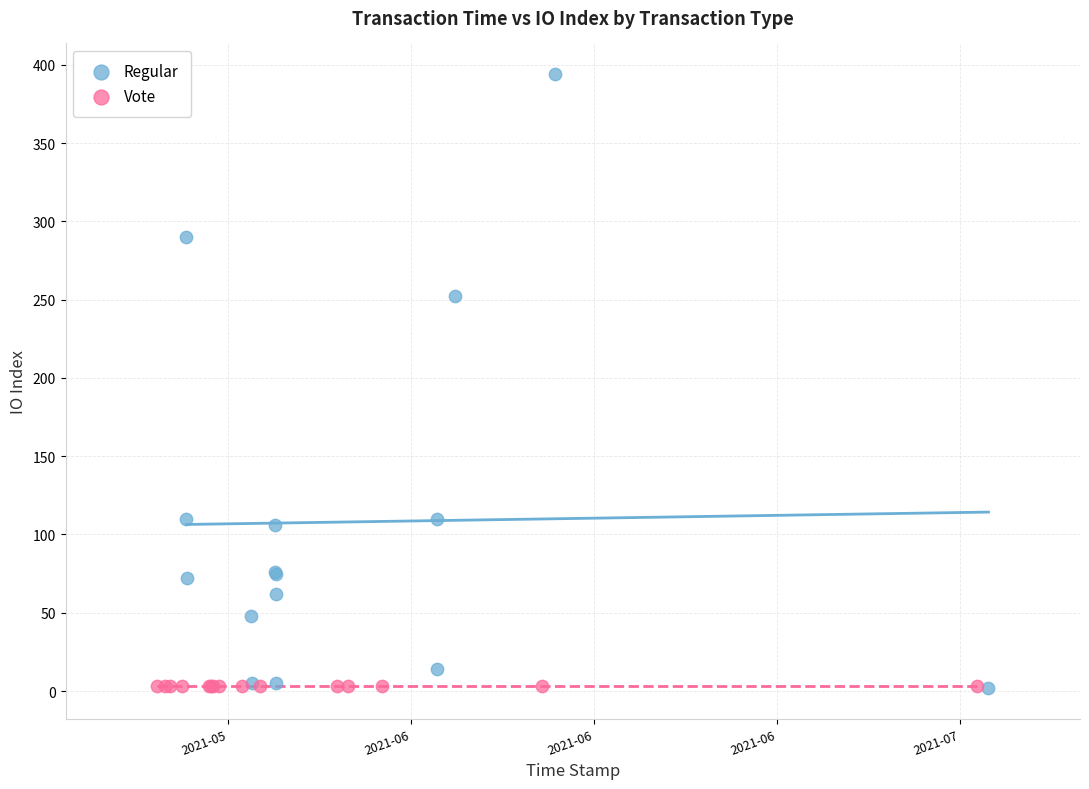

What are all the series names shown in the legend?

Regular, Vote